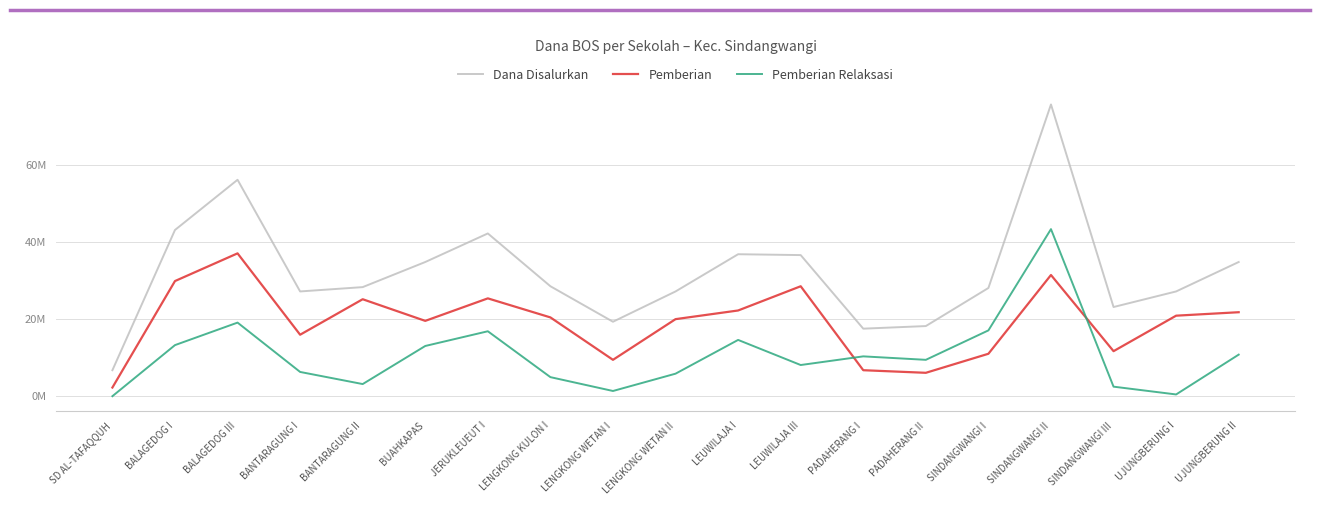

After their last crossing, which series has the higher values: Pemberian Relaksasi or Pemberian?

Pemberian